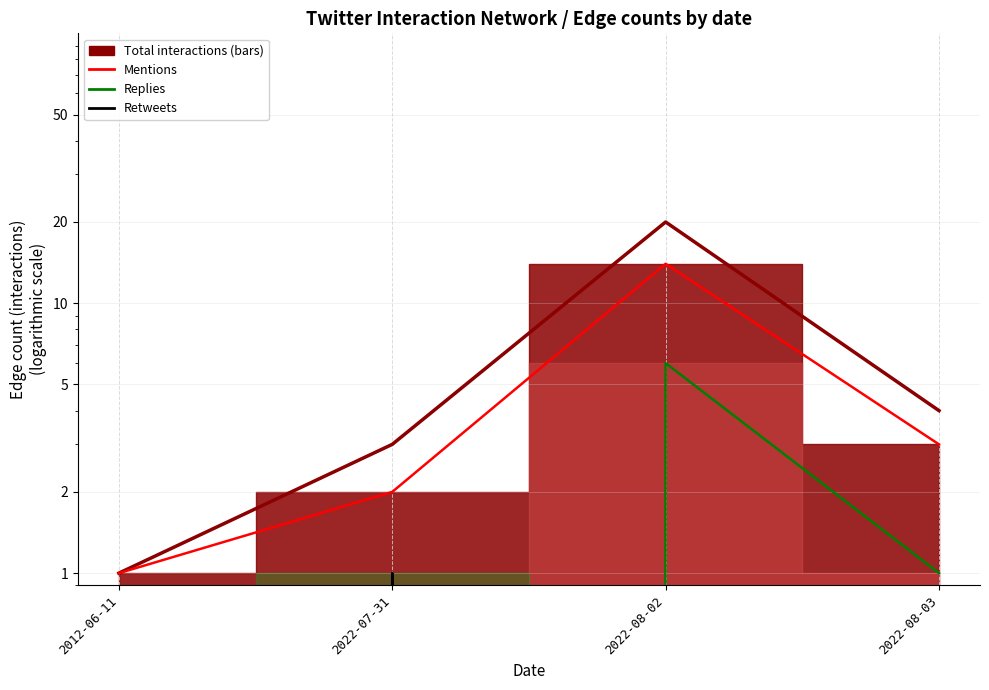

Which series has the largest total across all categories?

Total interactions